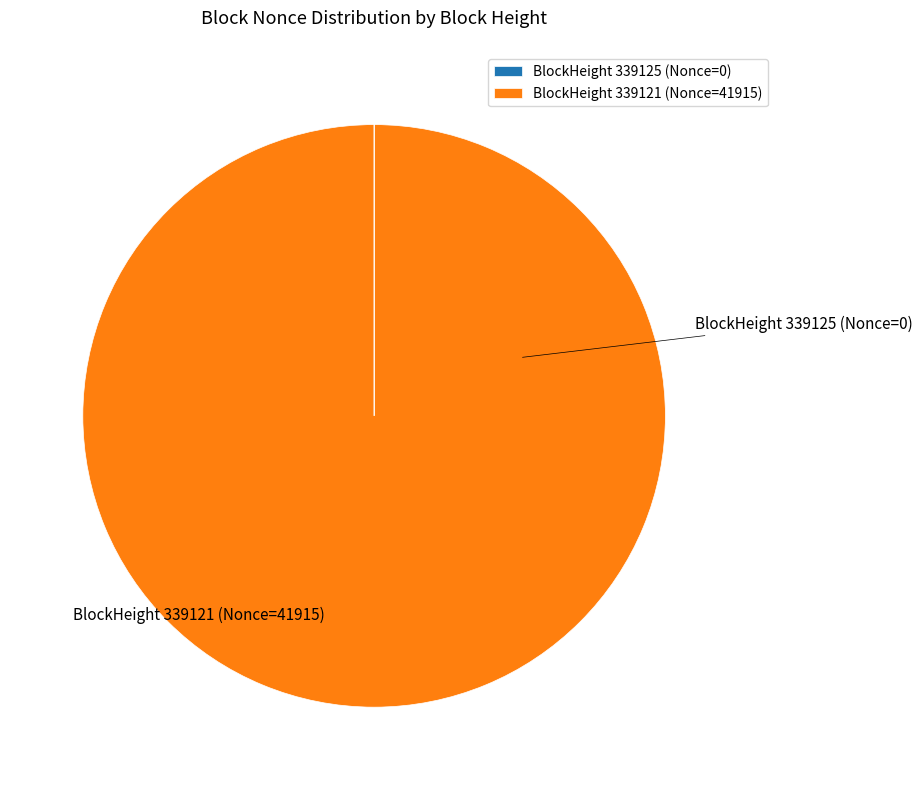

Which category has the biggest portion of the pie?

BlockHeight 339121 (Nonce=41915)